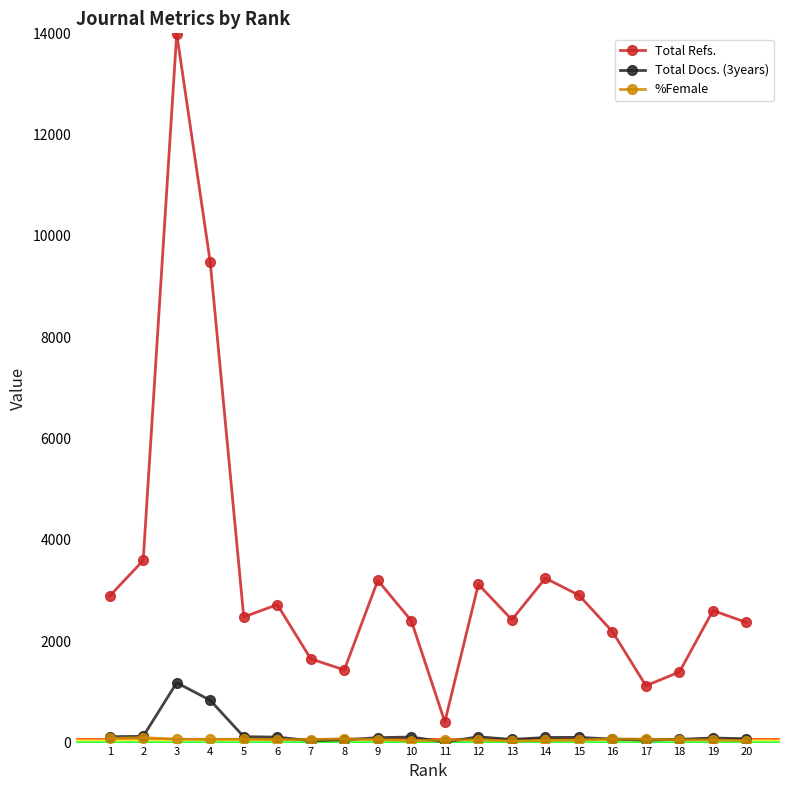

Is it true that Total Refs. equals 5307.2 at 9?

False